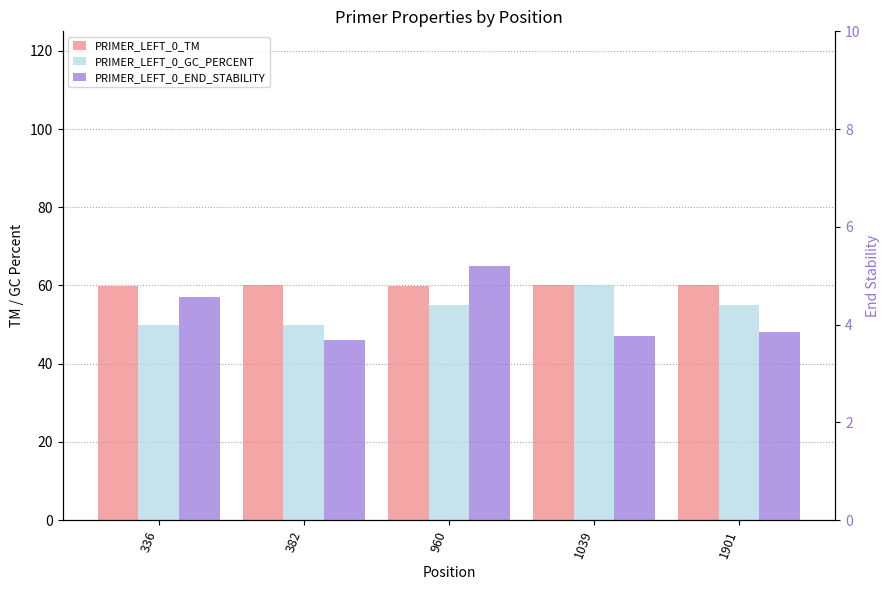

At 960, list the series in order from largest to smallest.

PRIMER_LEFT_0_TM, PRIMER_LEFT_0_GC_PERCENT, PRIMER_LEFT_0_END_STABILITY